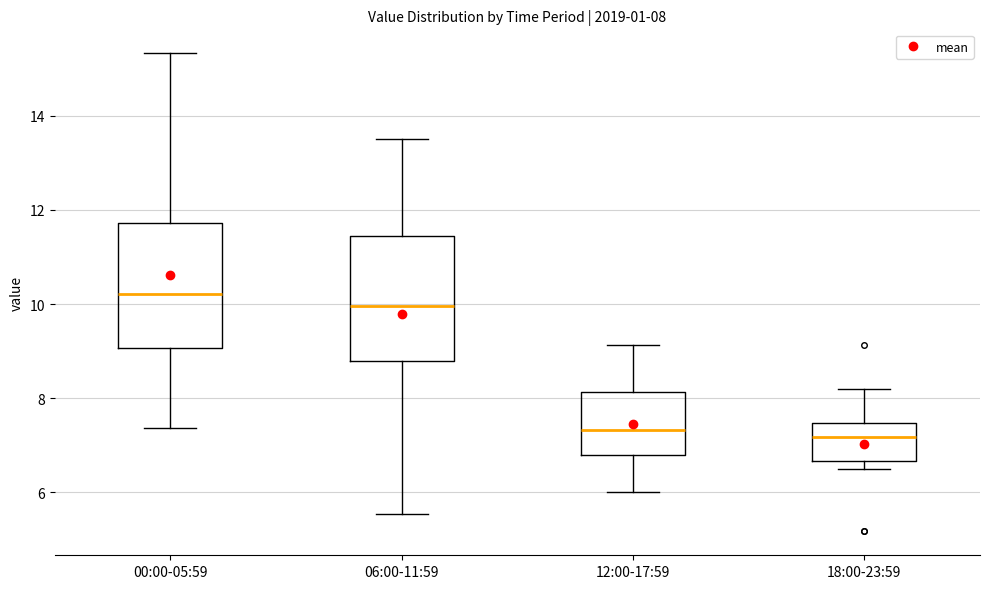

Which box has the highest median line?

00:00-05:59